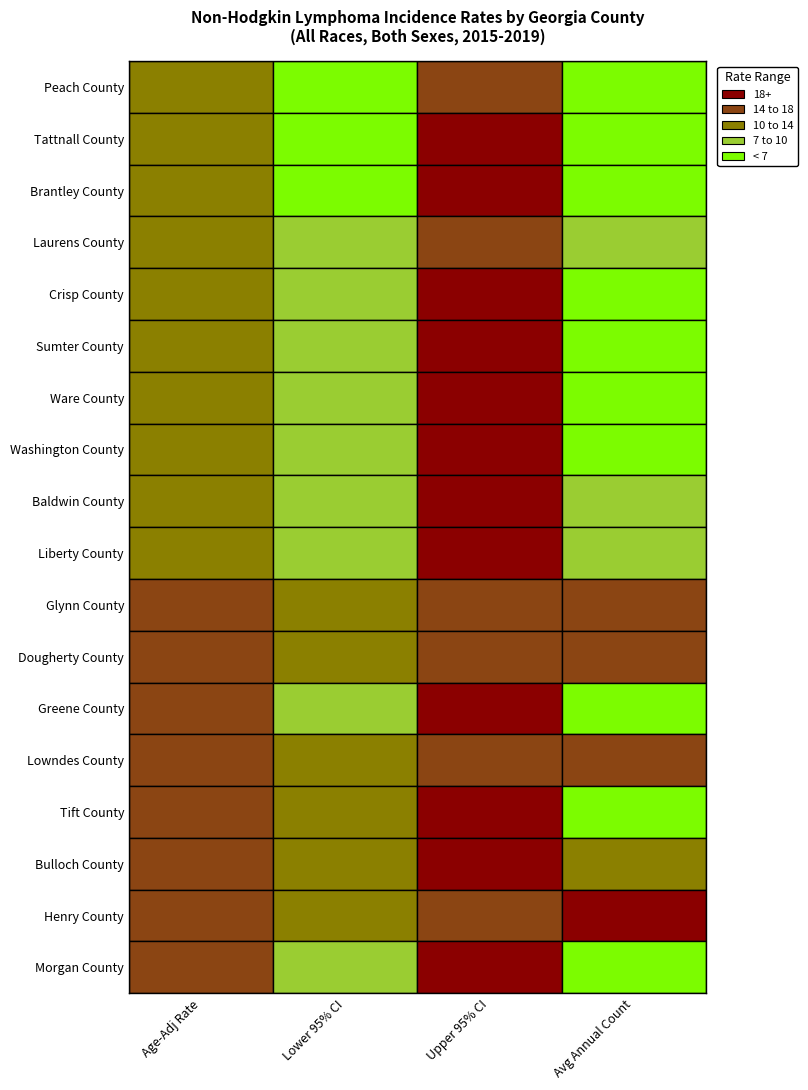

Is the value of Lowndes County at 3 greater than the value of Tift County at 0?

Yes